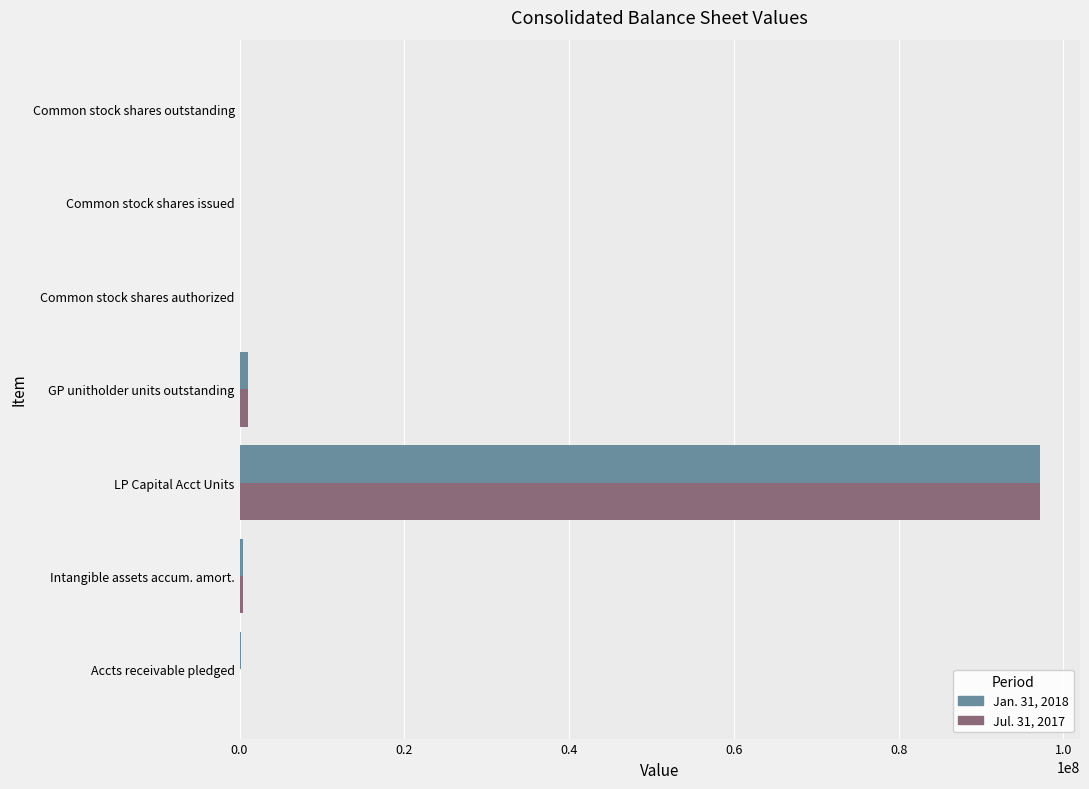

At which label does Jul. 31, 2017 reach its peak?

LP Capital Acct Units